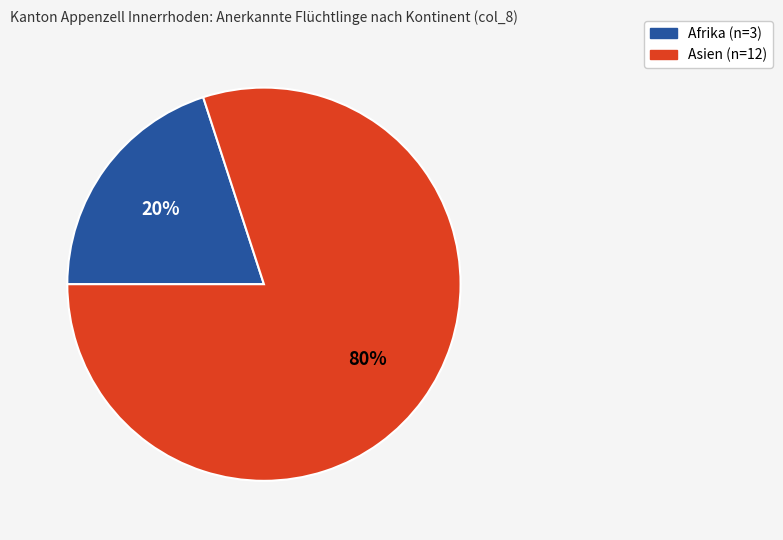

How many segments does this pie chart have?

2